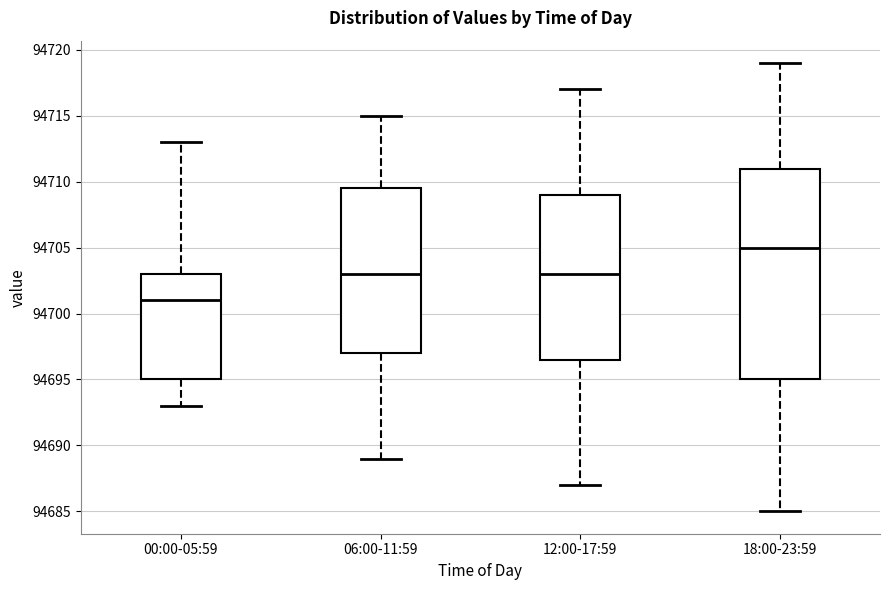

Which box's median line is the lowest?

00:00-05:59